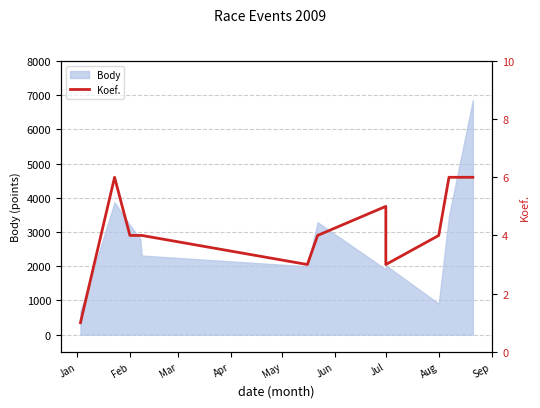

How many data points are above 4?

4